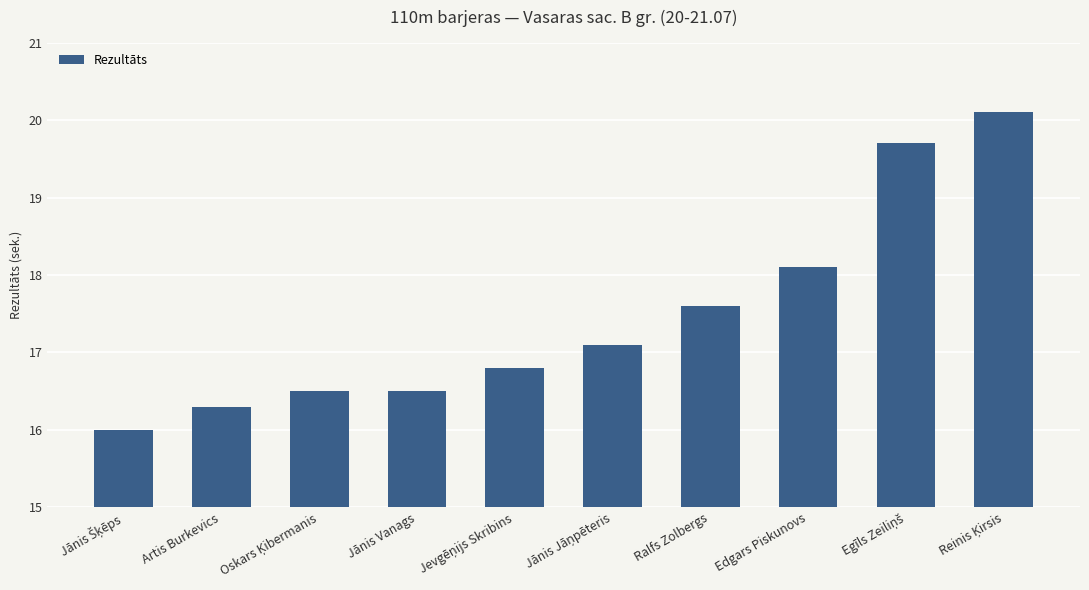

Reading left to right, list all the values displayed in this chart.

16.0	16.3	16.5	16.5	16.8	17.1	17.6	18.1	19.7	20.1